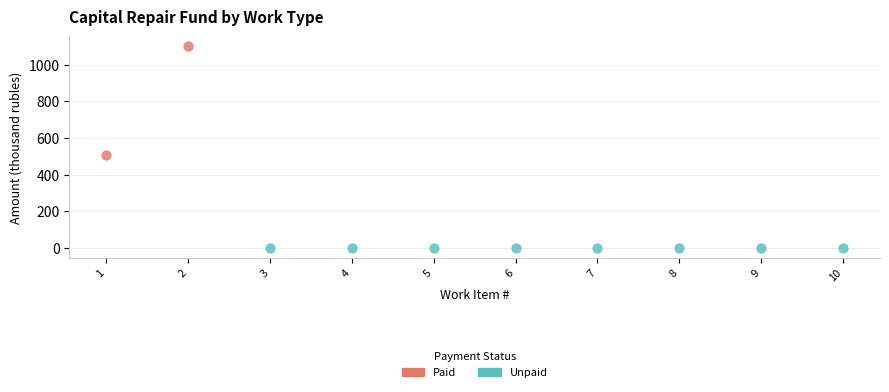

What are all the series names shown in the legend?

Paid, Unpaid